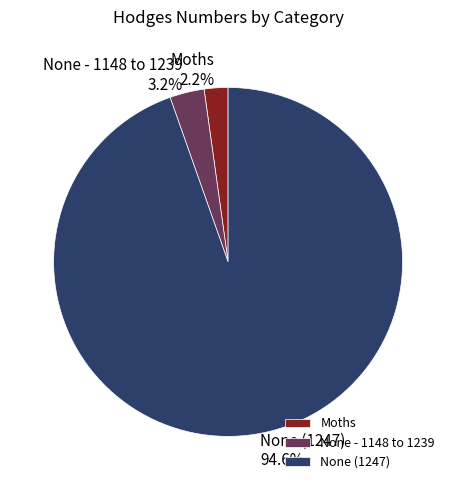

What is the total percentage of None (1247) and Moths?

96.8%